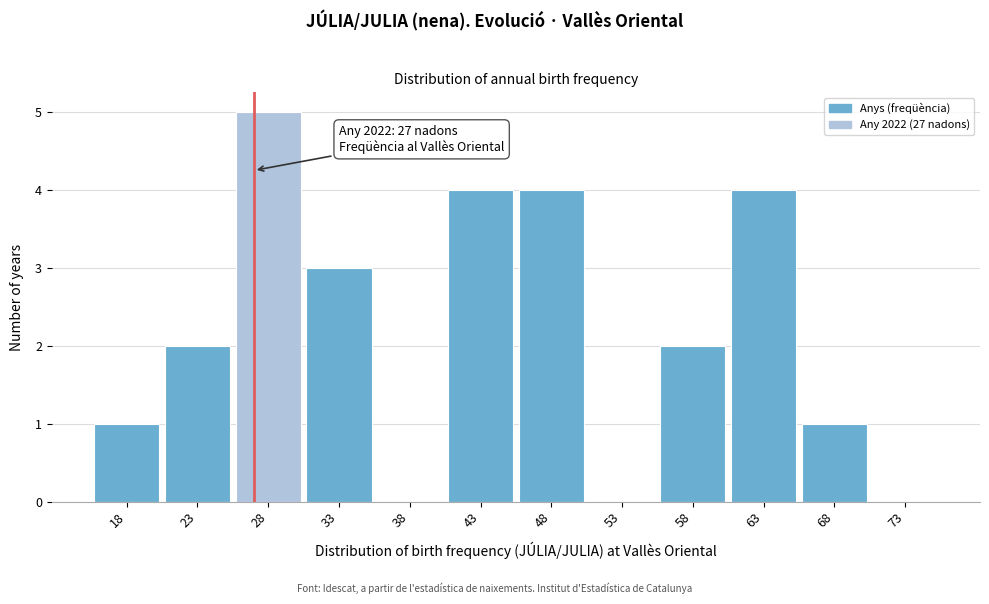

Which range on the x-axis has the tallest bar?

25.5 to 30.5